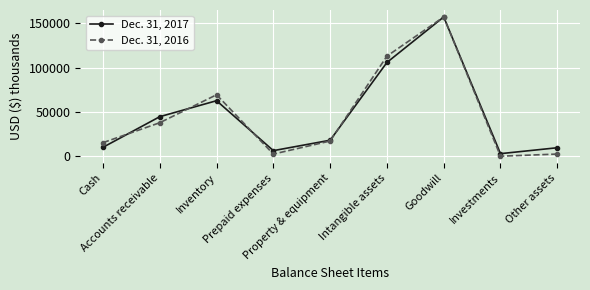

Which series changed the most between Inventory and Investments?

Dec. 31, 2016